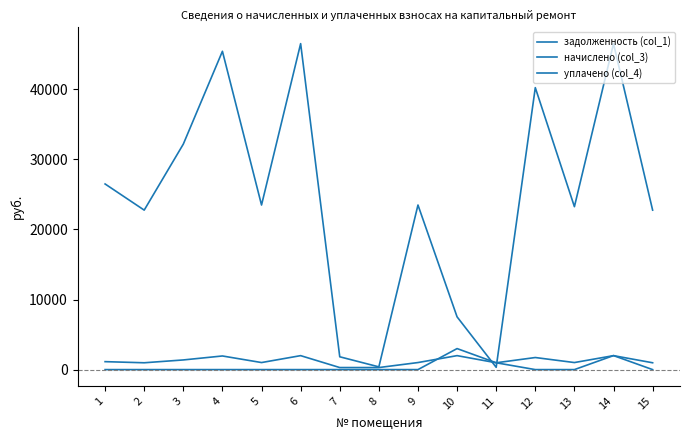

Does the chart display data point markers on the line(s)?

No